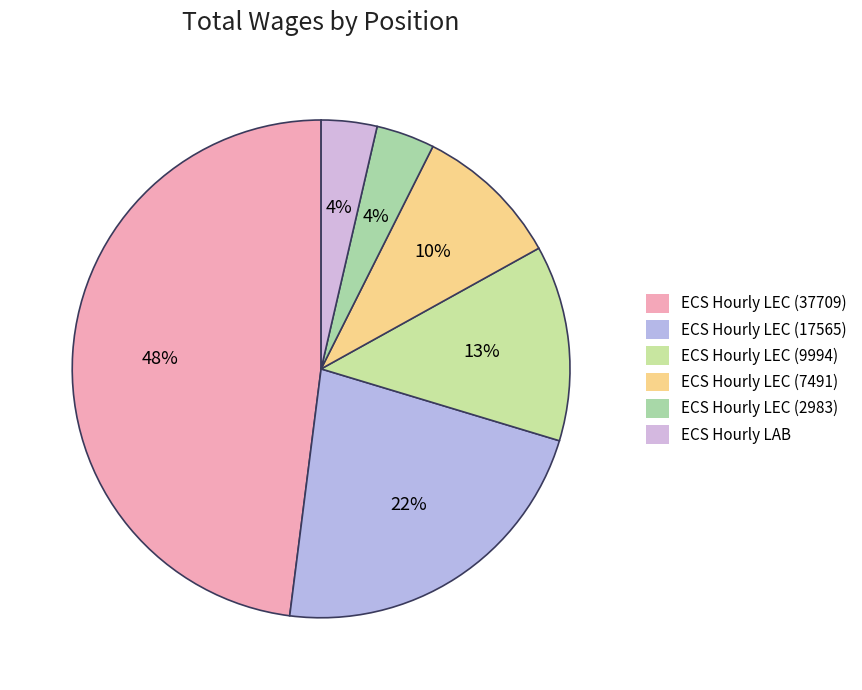

What percentage do ECS Hourly LEC (9994) and ECS Hourly LEC (2983) together represent?

16.5%